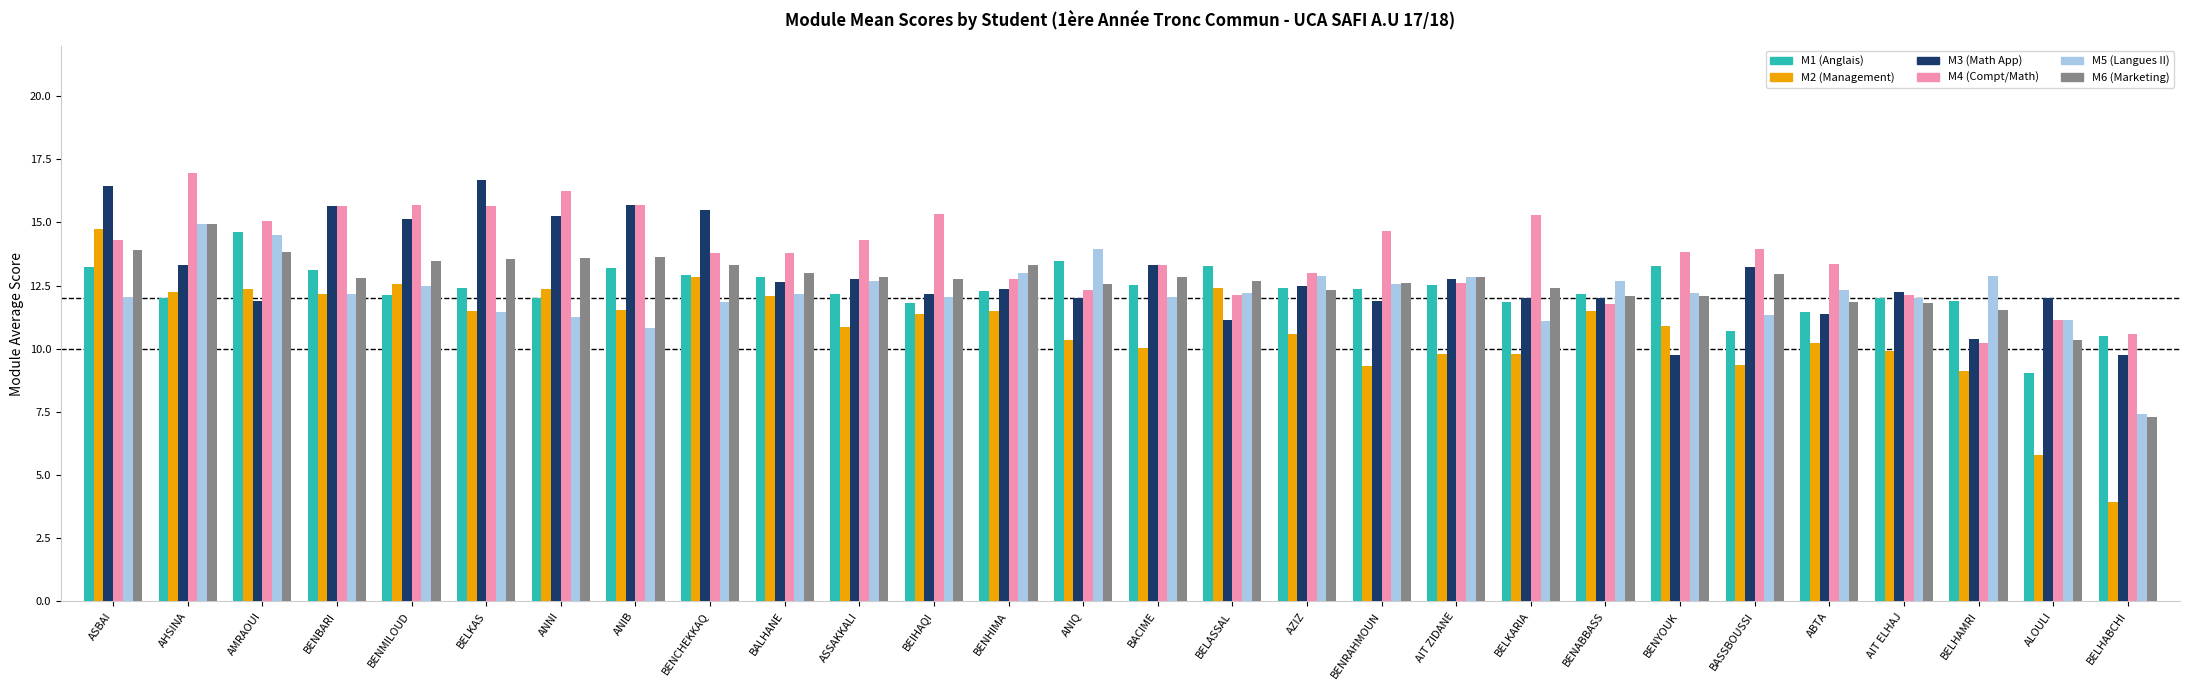

What is the sum of all M6 (Marketing) values?

353.2